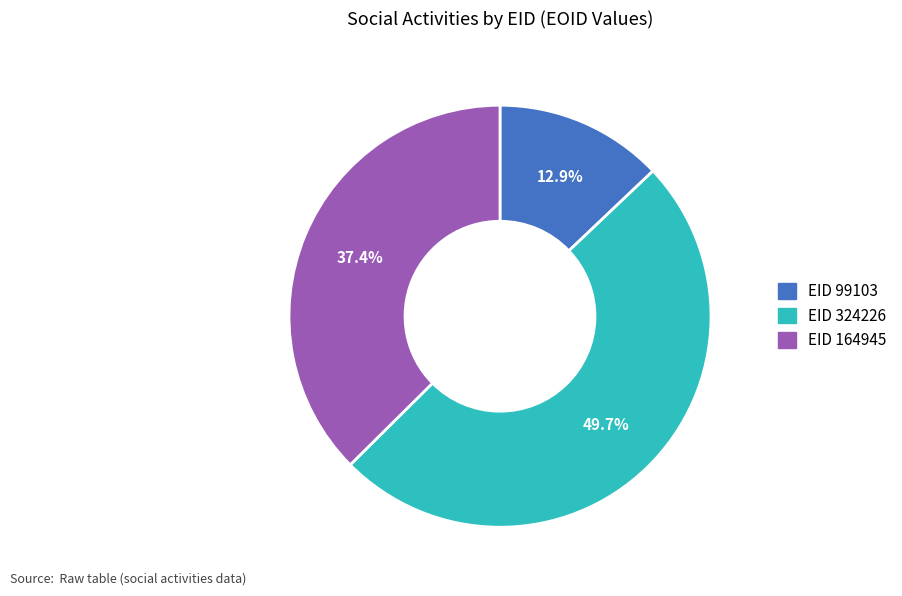

How many segments does this pie chart have?

3